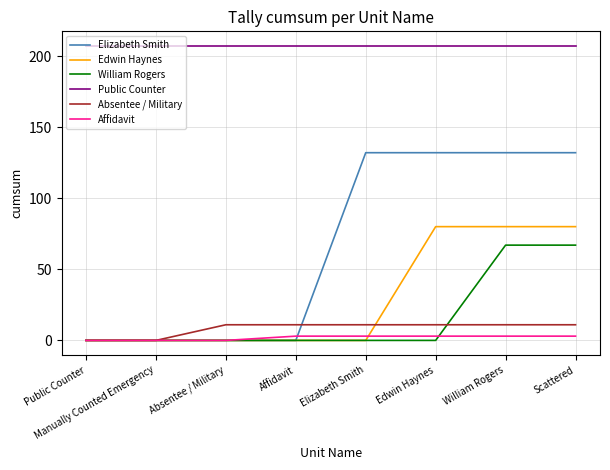

What position from the right is Manually Counted Emergency?

7